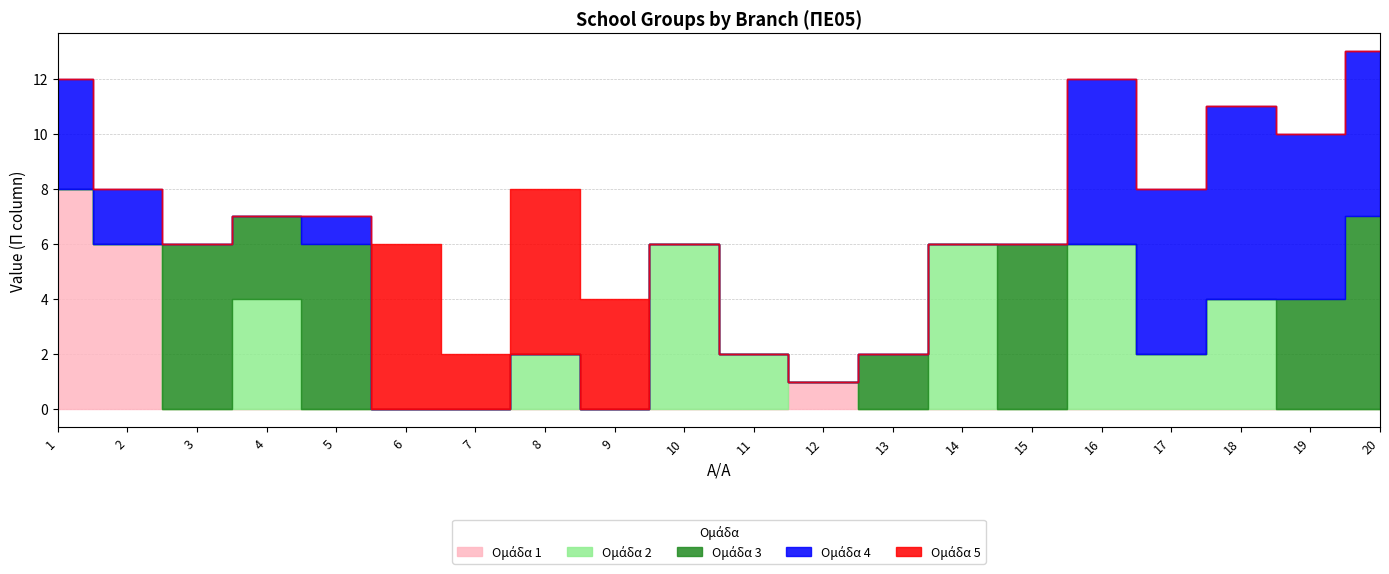

The value of Ομάδα 5 at 20 is -4. True or false?

False